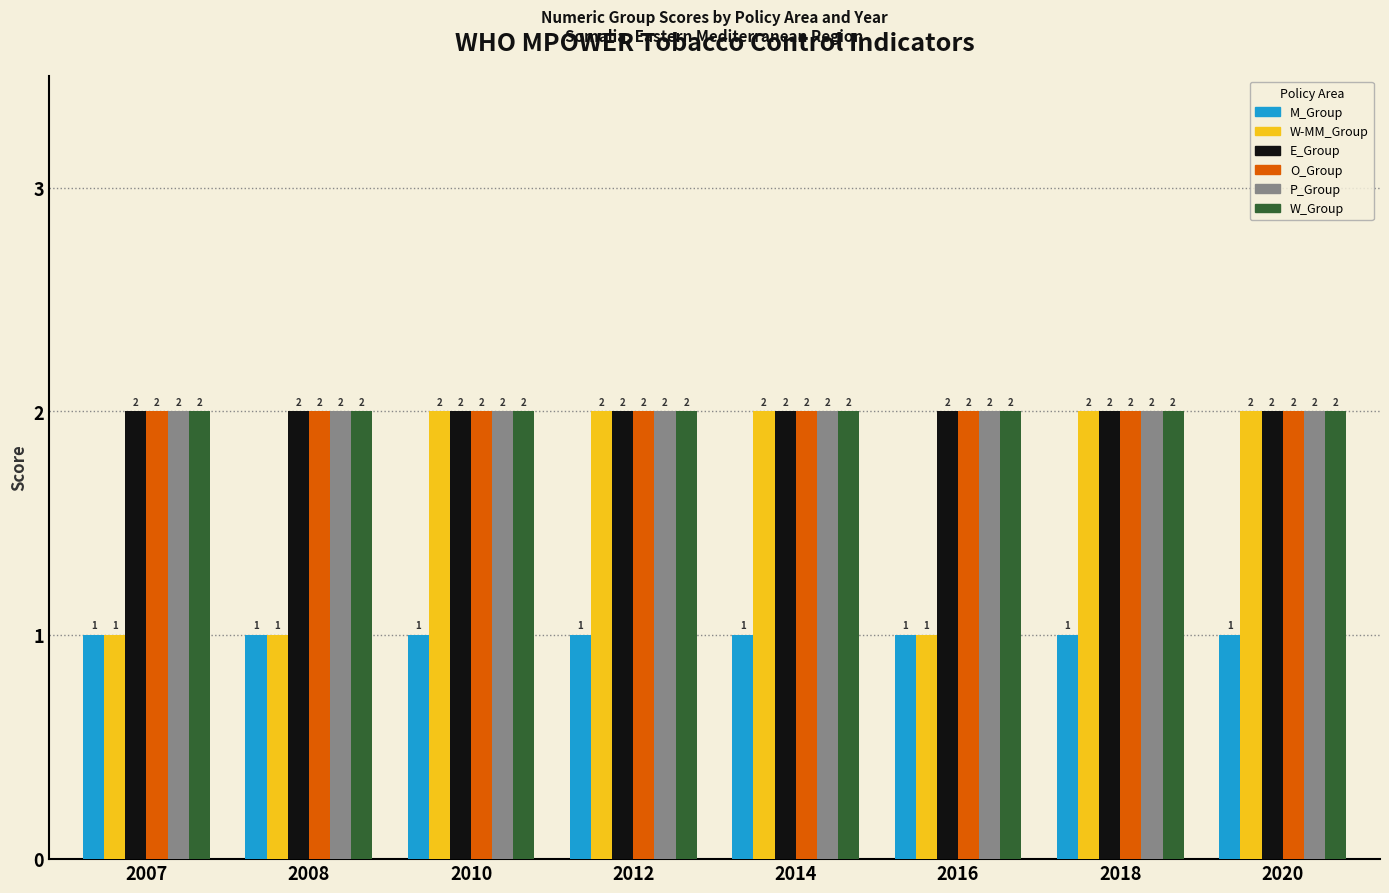

Which series has the widest spread of values?

W-MM_Group